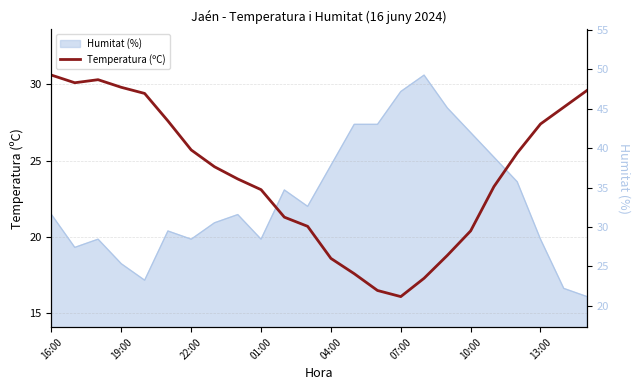

Reading left to right, what are all the values shown in this chart?

30.6	30.1	30.3	29.8	29.4	27.6	25.7	24.6	23.8	23.1	21.3	20.7	18.6	17.6	16.5	16.1	17.3	18.8	20.4	23.3	25.5	27.4	28.5	29.6